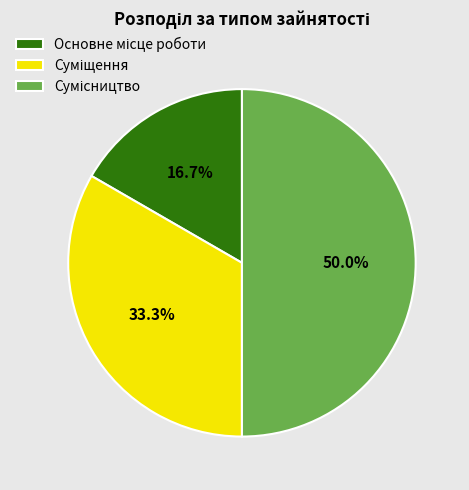

How many segments does this pie chart have?

3